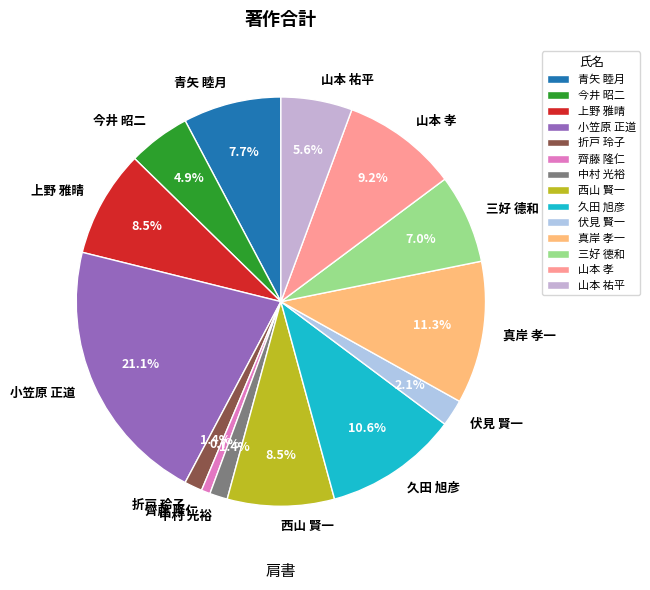

Is the sum of 伏見 賢一 and 青矢 睦月 greater than half?

No